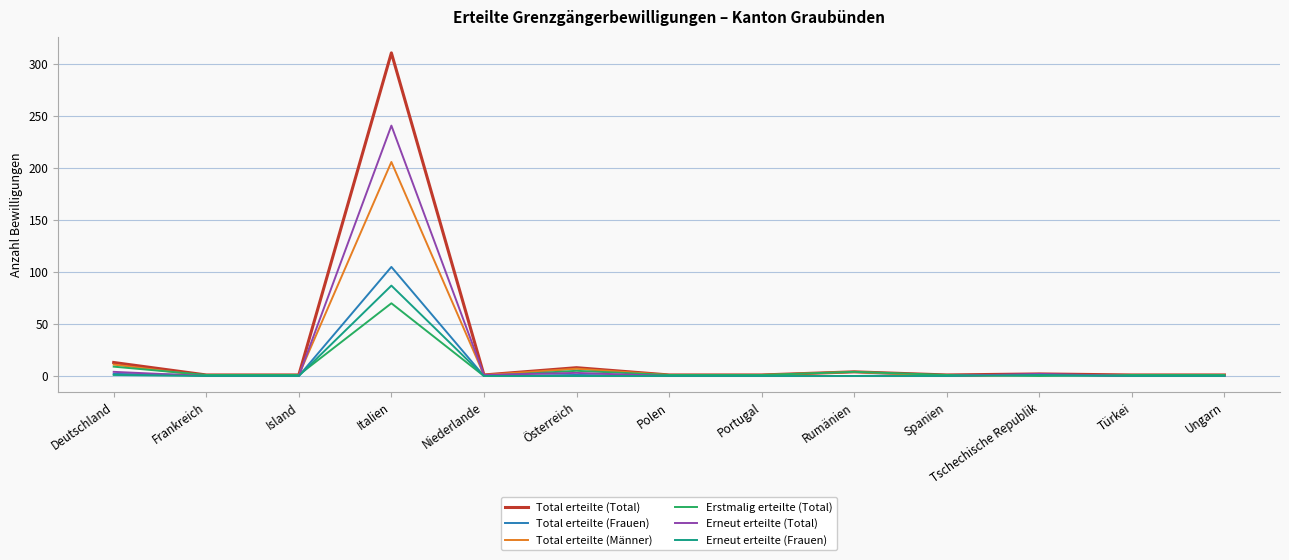

What is the maximum value shown in the chart?

311